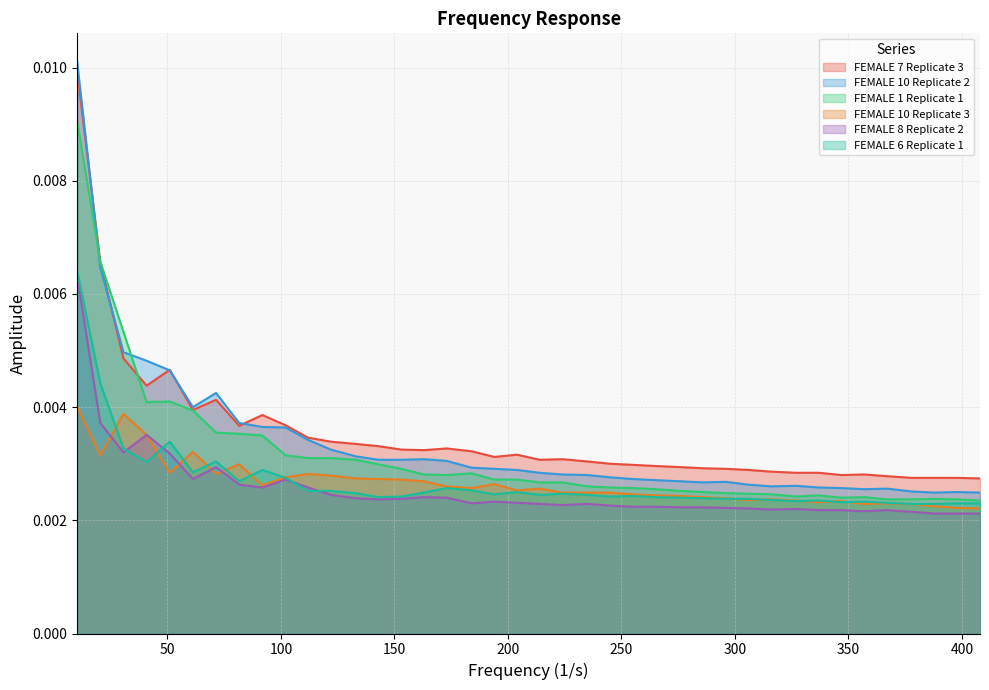

After their last crossing, which series has the higher values: FEMALE 7 Replicate 3 or FEMALE 1 Replicate 1?

FEMALE 7 Replicate 3